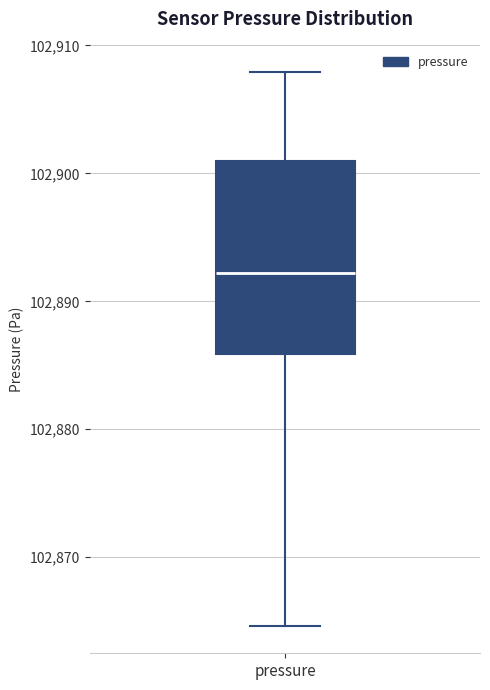

Where does the lower whisker of the box for pressure end on the y-axis? The values are not printed on the chart, so give them approximately, as read against the axis.

102865